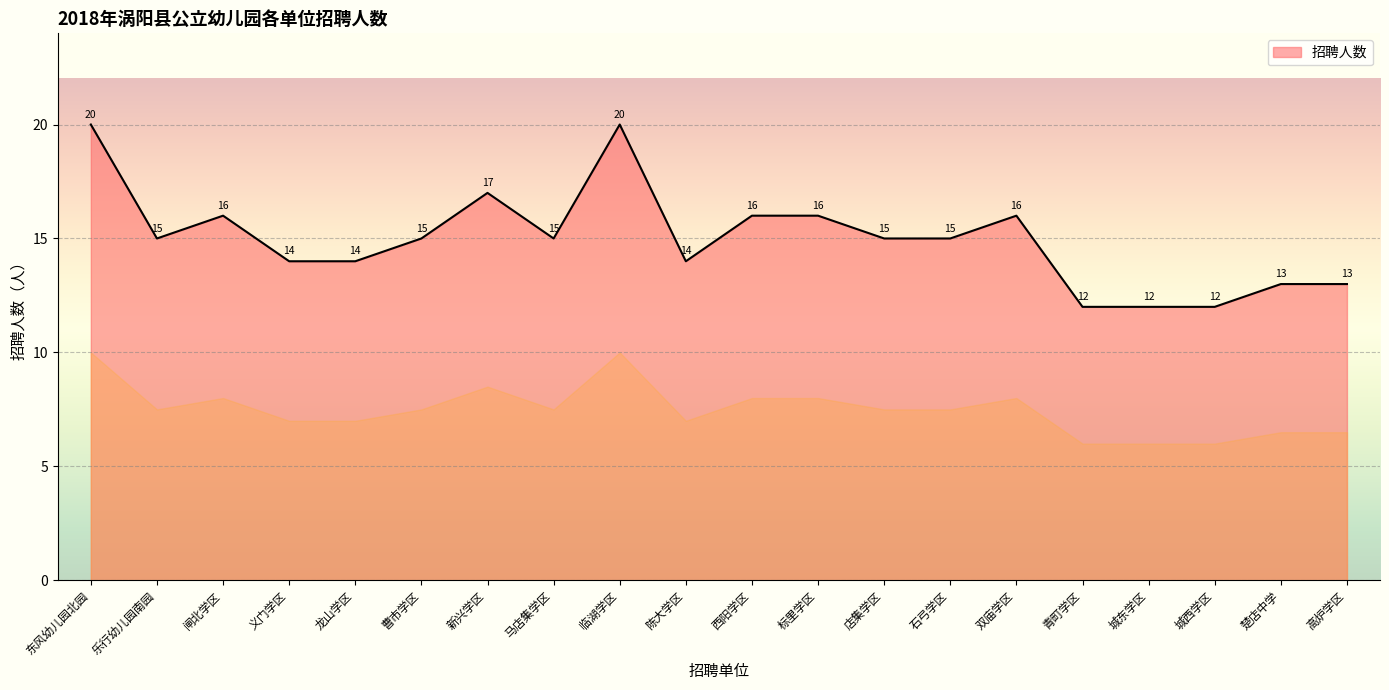

Between 曹市学区 and 城西学区, which is larger?

曹市学区